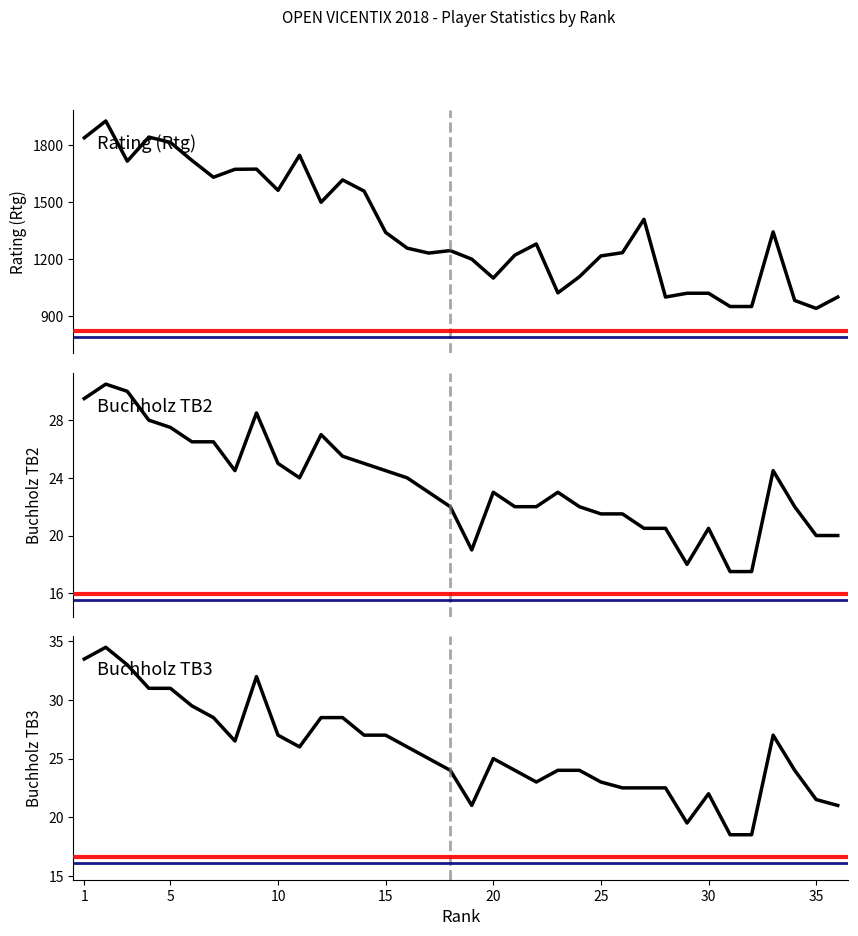

True or false: TB2 has more than 2 points higher than both neighbors.

True